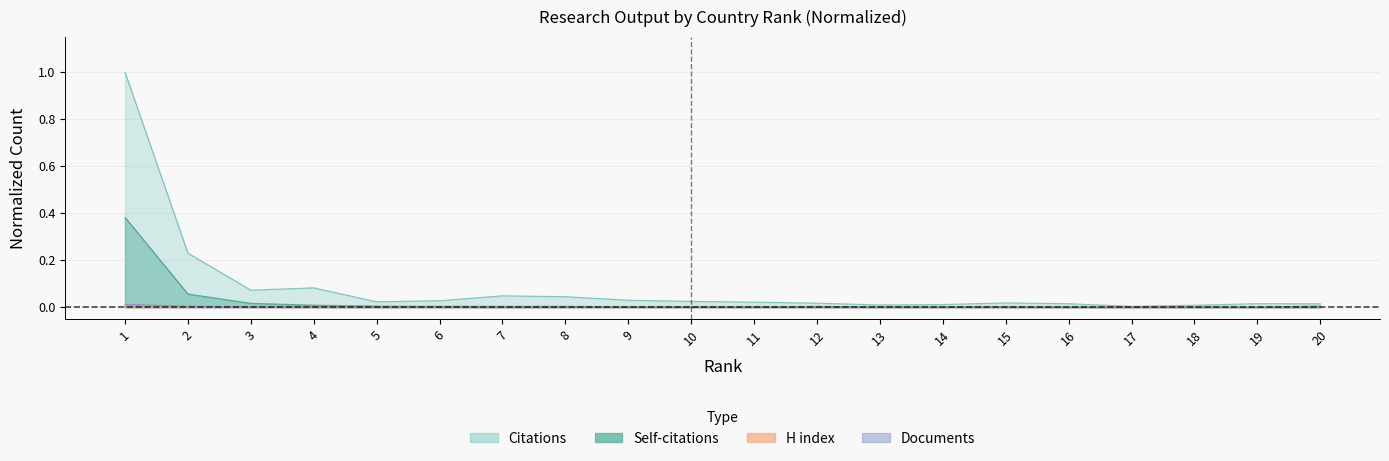

What is the difference between the Self-citations values at 20 and 1?

0.4